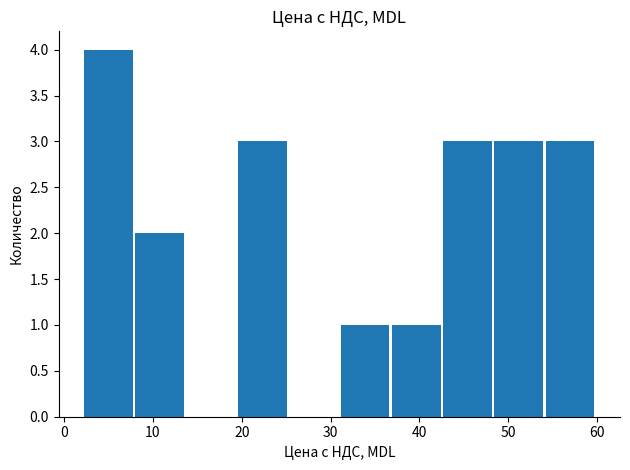

What is the maximum value shown in the chart?

4